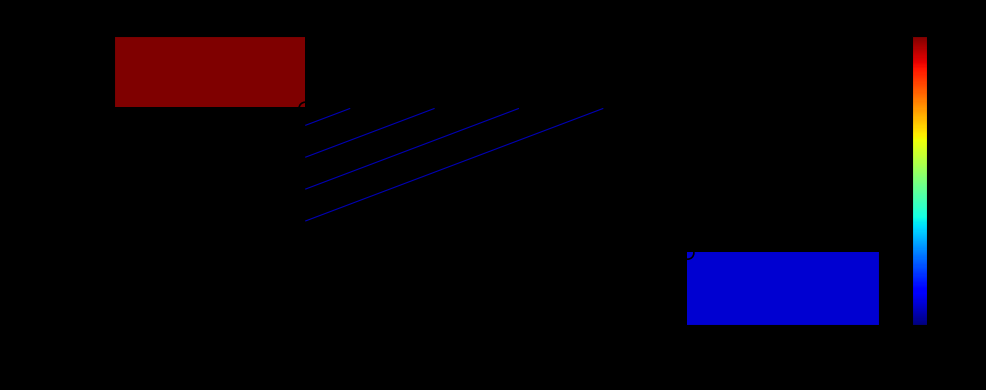

How many series are shown in this chart?

2